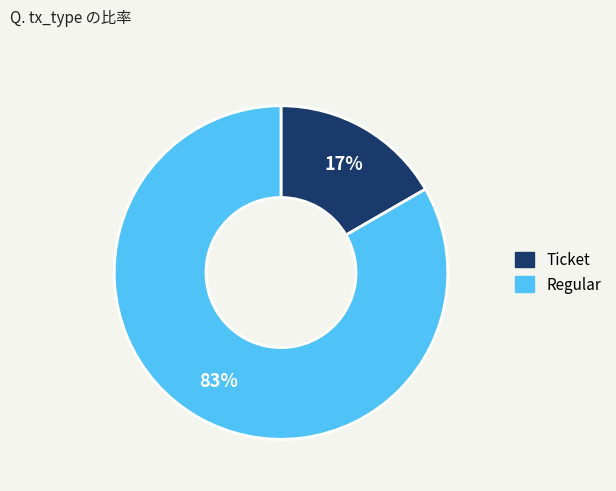

Count the number of slices in the pie.

2